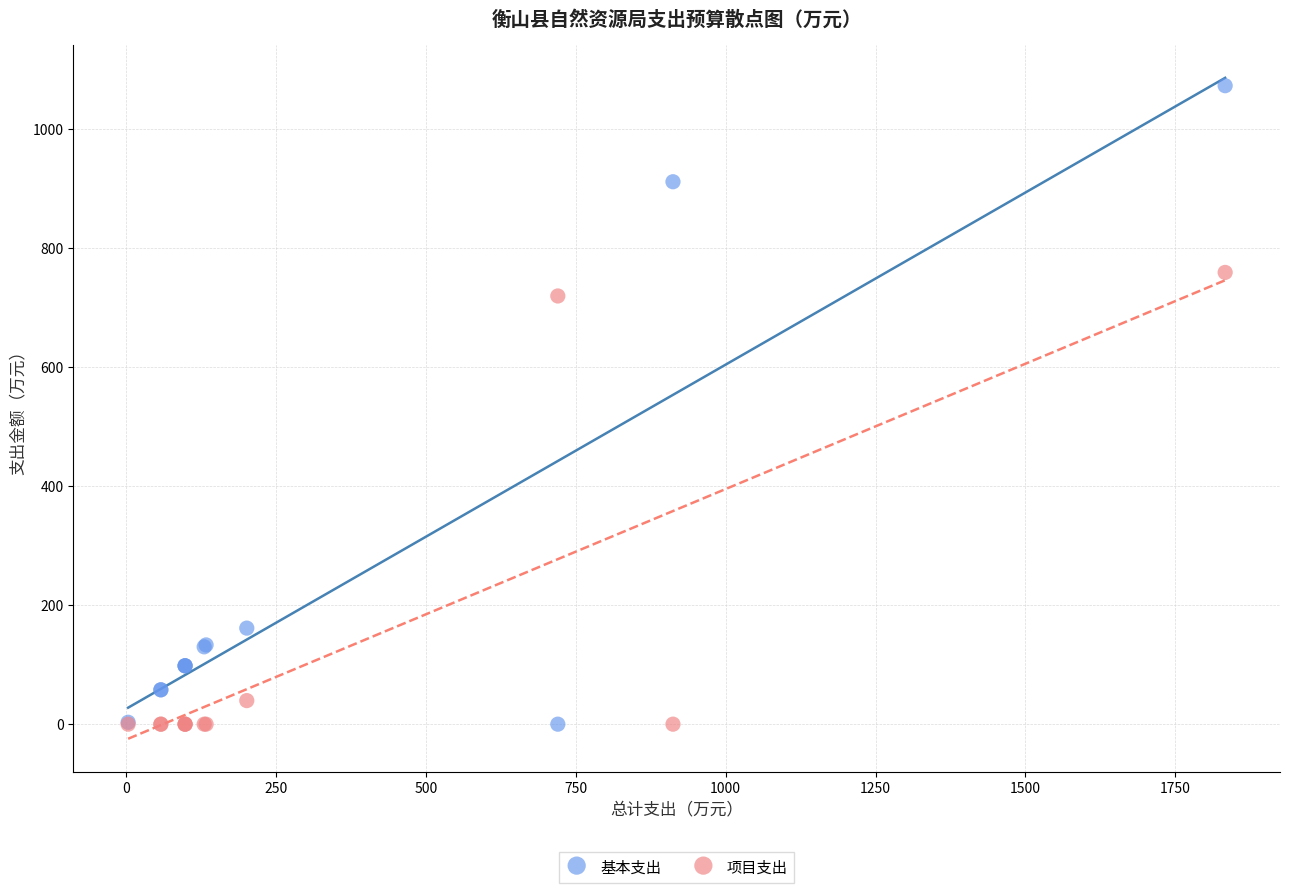

What is the X range (max minus min) for the scatter plot?

1830.0